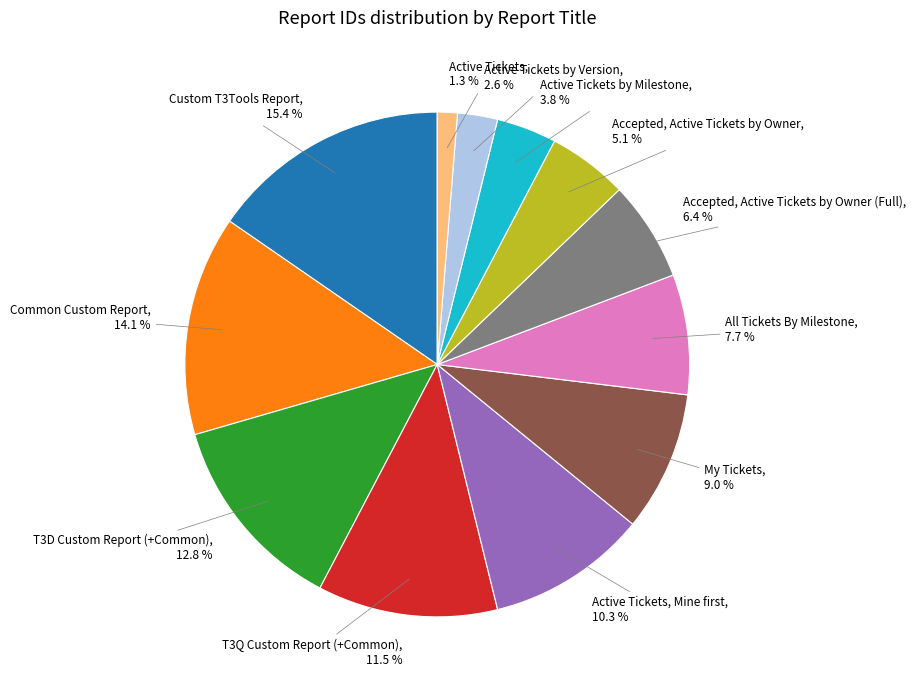

Rank the categories by value from lowest to highest.

Active Tickets, 1.3 %, Active Tickets by Version, 2.6 %, Active Tickets by Milestone, 3.8 %, Accepted, Active Tickets by Owner, 5.1 %, Accepted, Active Tickets by Owner (Full), 6.4 %, All Tickets By Milestone, 7.7 %, My Tickets, 9.0 %, Active Tickets, Mine first, 10.3 %, T3Q Custom Report (+Common), 11.5 %, T3D Custom Report (+Common), 12.8 %, Common Custom Report, 14.1 %, Custom T3Tools Report, 15.4 %